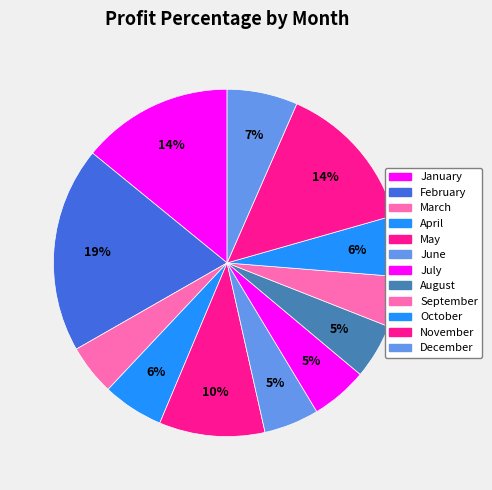

Count the number of slices in the pie.

12